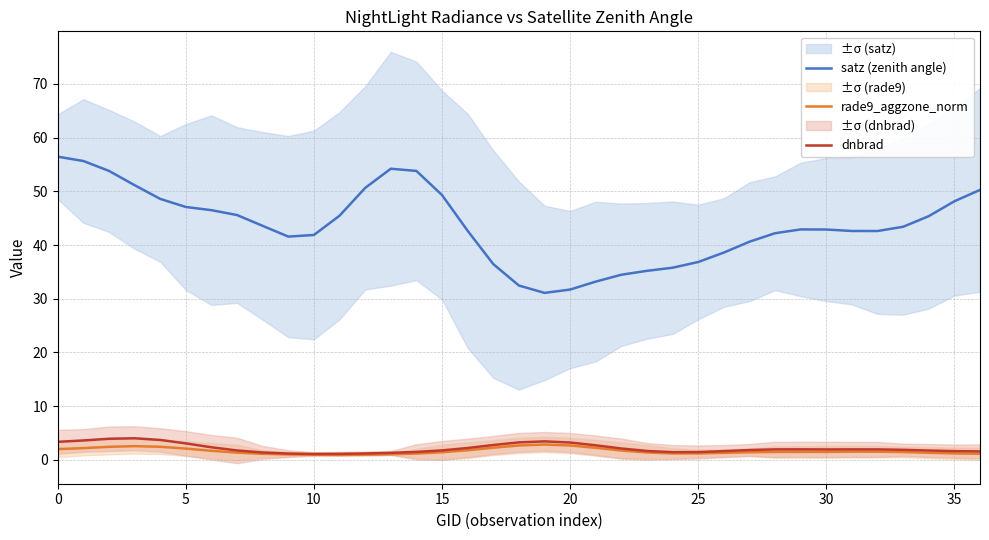

How many data points in rade9_aggzone_norm are less than 1?

3